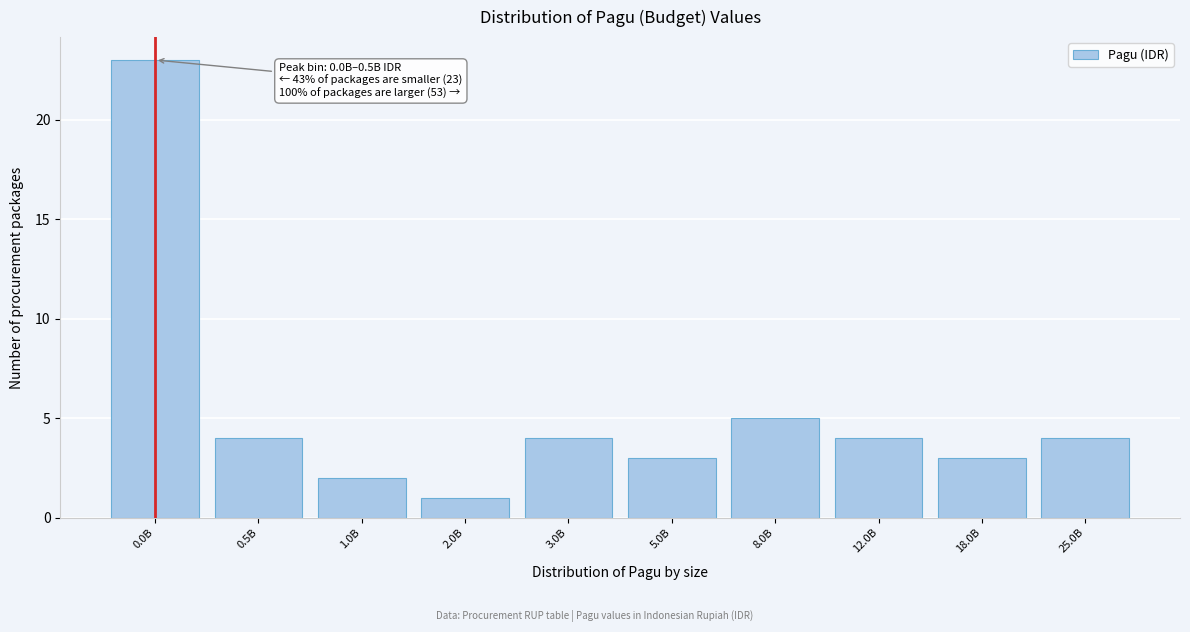

Reading right to left, list all the values displayed in this chart.

25.0B=4	18.0B=3	12.0B=4	8.0B=5	5.0B=3	3.0B=4	2.0B=1	1.0B=2	0.5B=4	0.0B=23